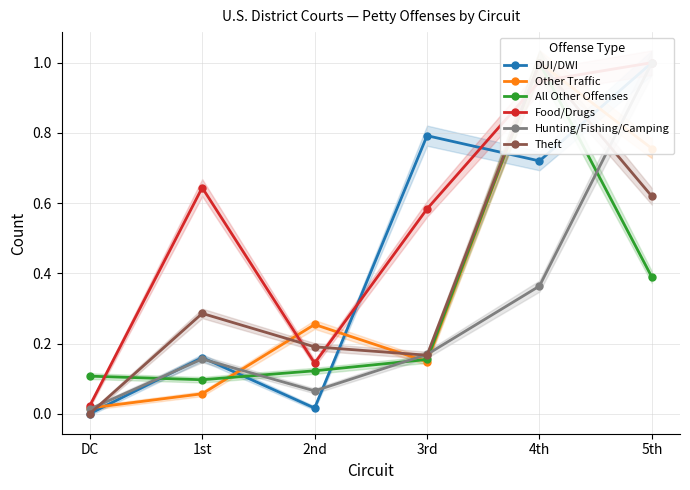

What is the sum of all Hunting/Fishing/Camping values?

1.8